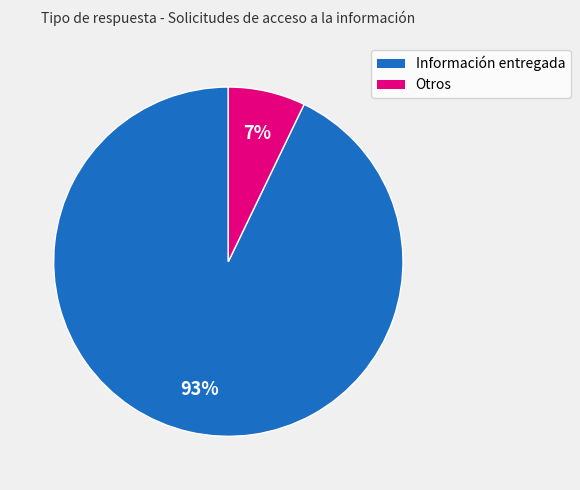

Rank the categories by value from highest to lowest.

Información entregada, Otros